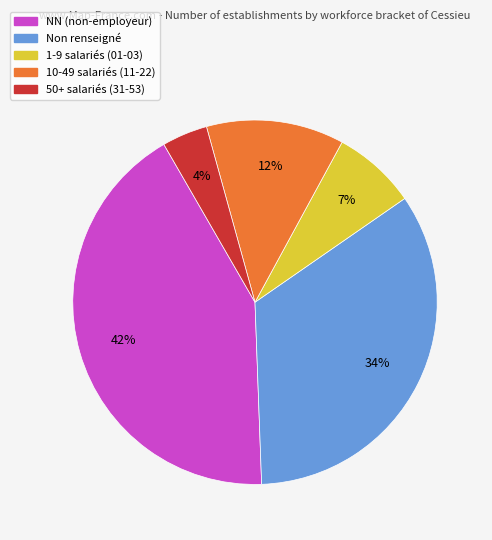

How many slices are in this pie chart?

5